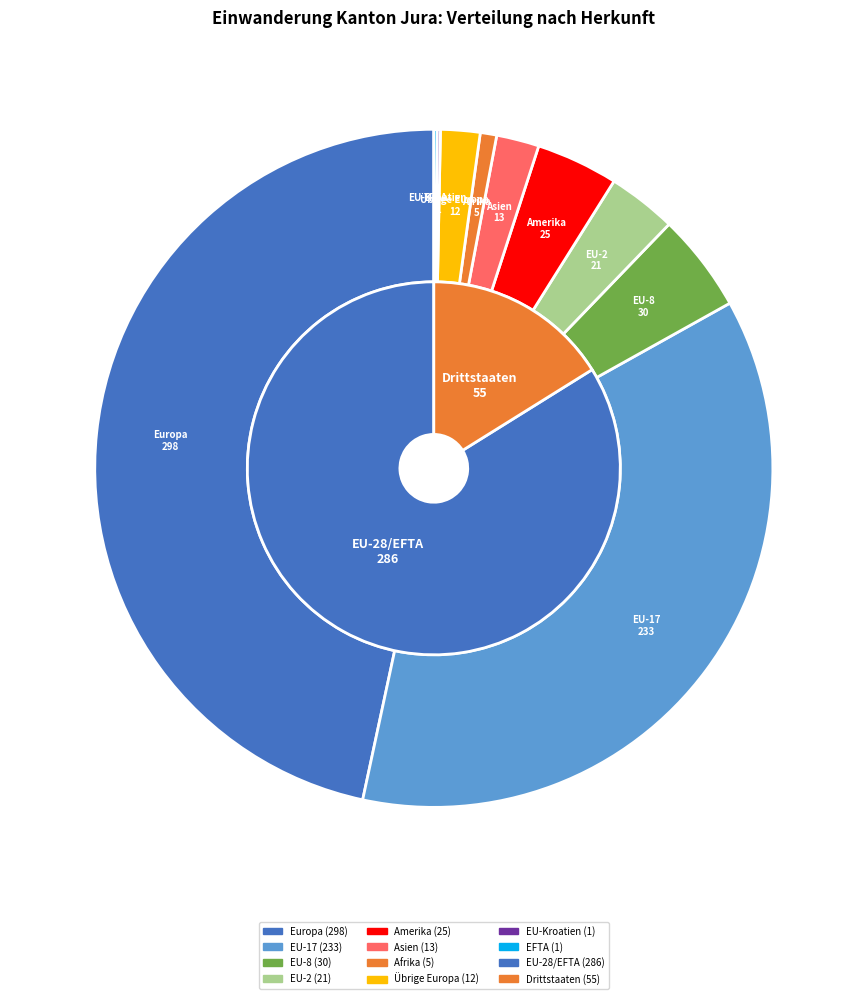

How many slices are in this pie chart?

10